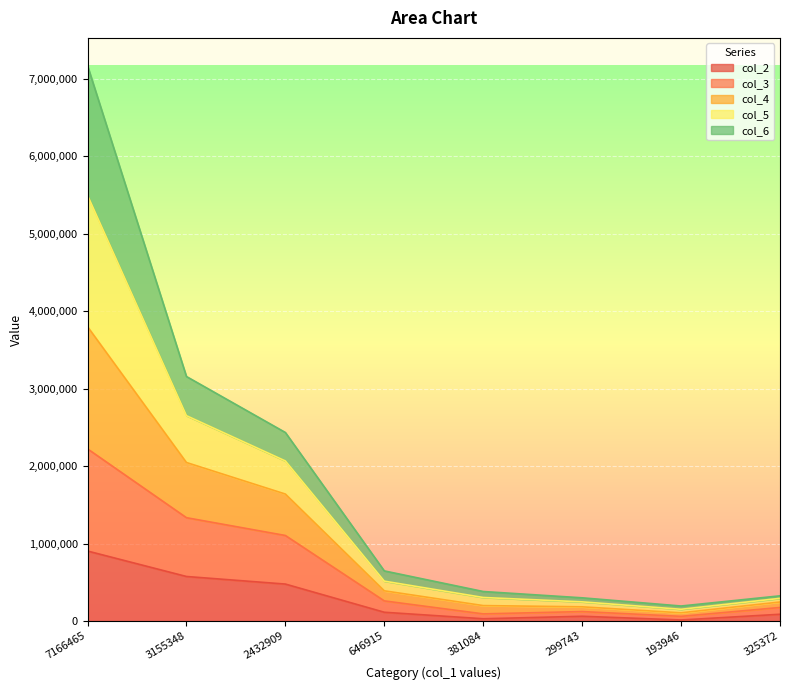

What is the spread (max minus min) of values at 325372?

237787